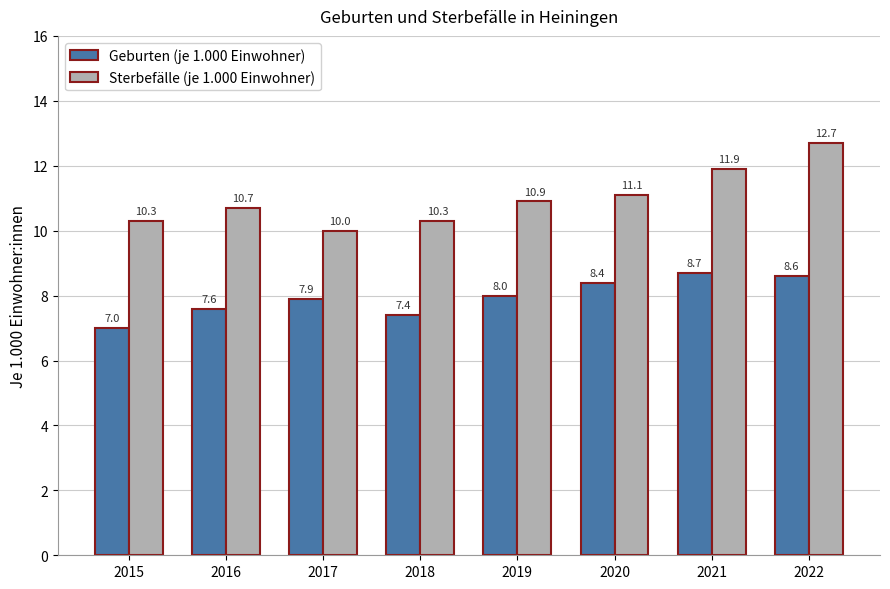

The value of Sterbefälle (je 1.000 Einwohner) at 2015 is 10.3. True or false?

True